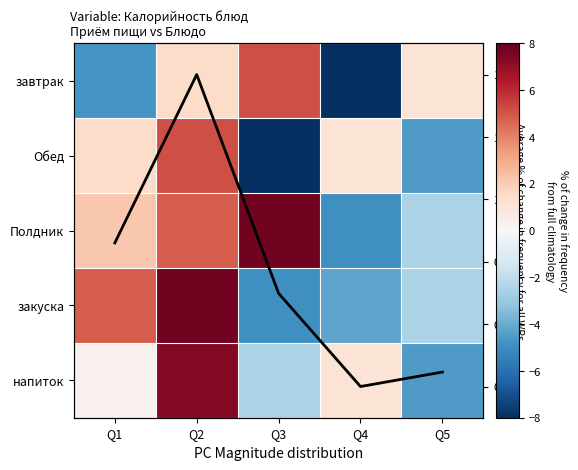

At which label does Обед first exceed 1?

Q1